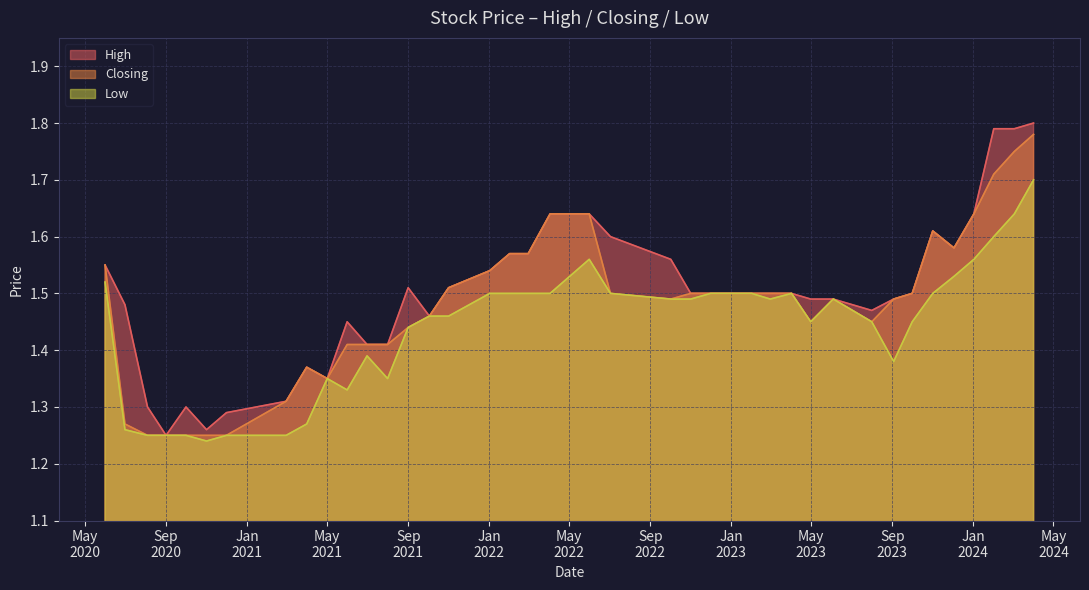

Between 01/07/2020 and 01/11/2020, which is larger?

01/07/2020